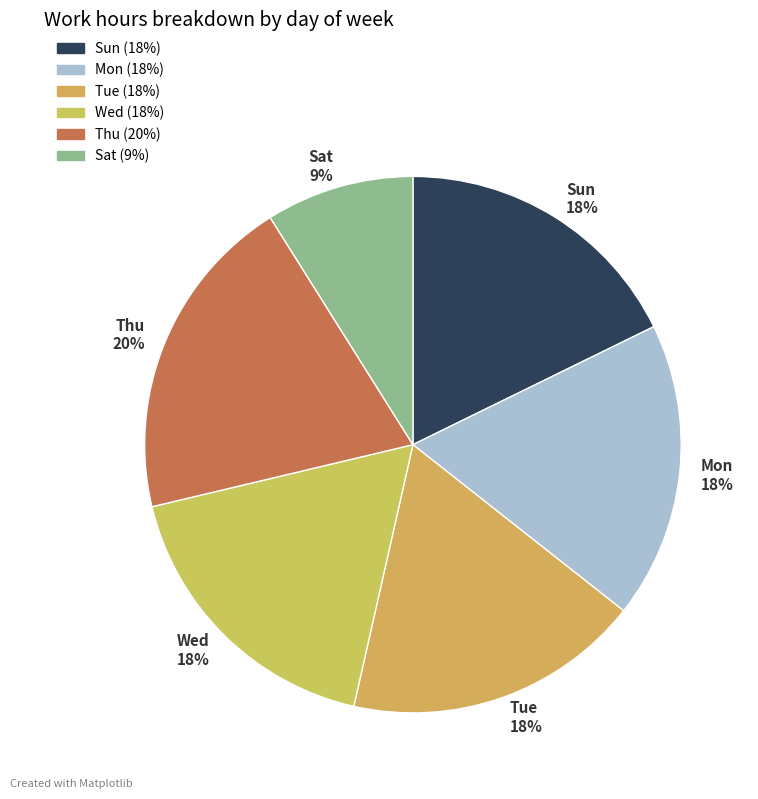

Is it true that Tue is 31% of the pie?

False